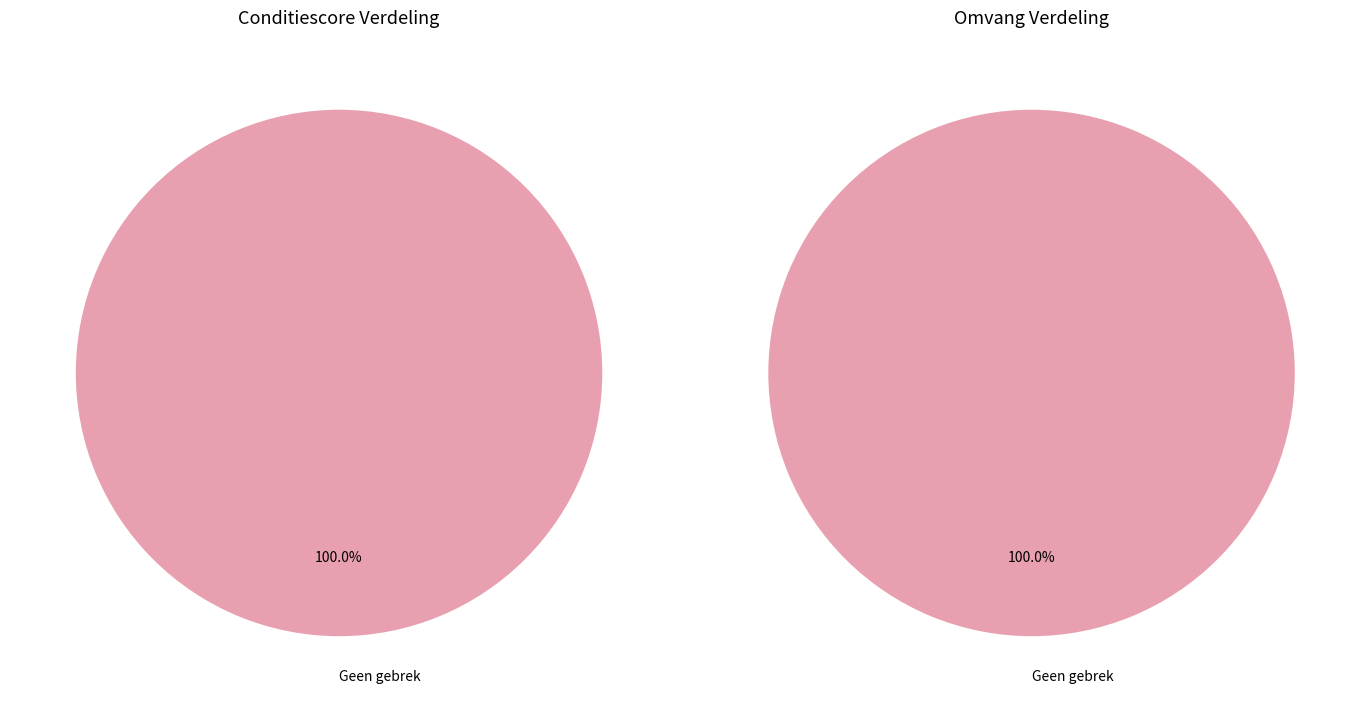

The Geen gebrek slice represents 86% of the pie. True or false?

False